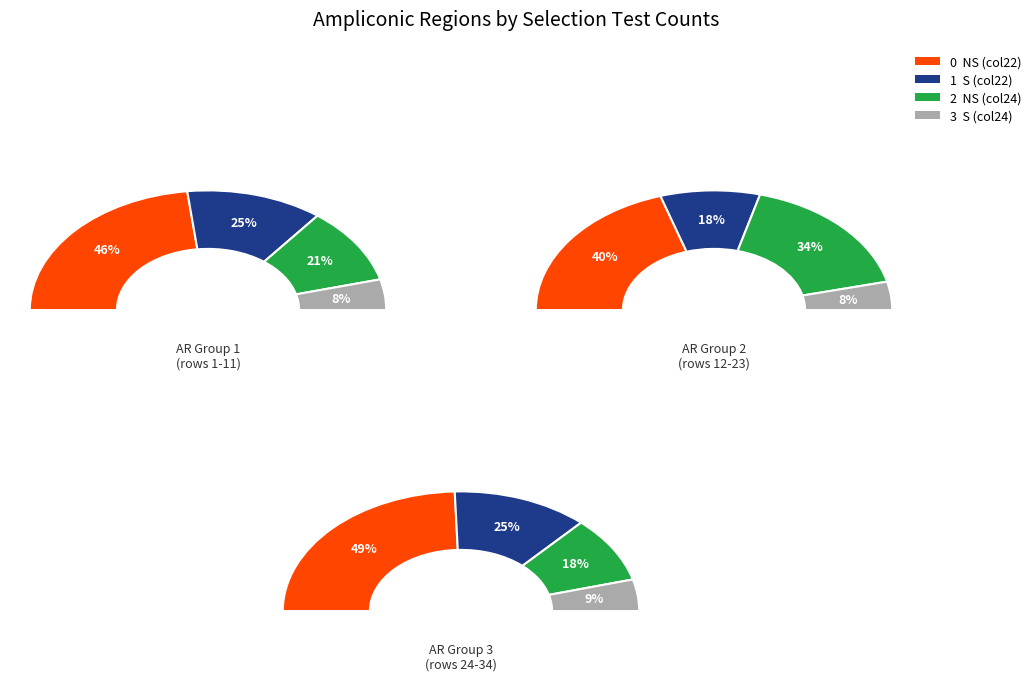

True or false: 10_0 accounts for 15% of the total.

False